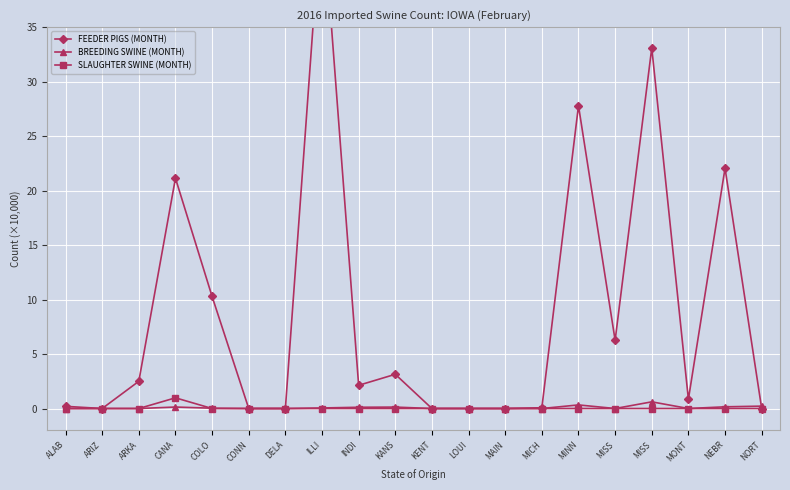

What is the value of the BREEDING SWINE (MONTH) point at the 9th from the left?

0.1